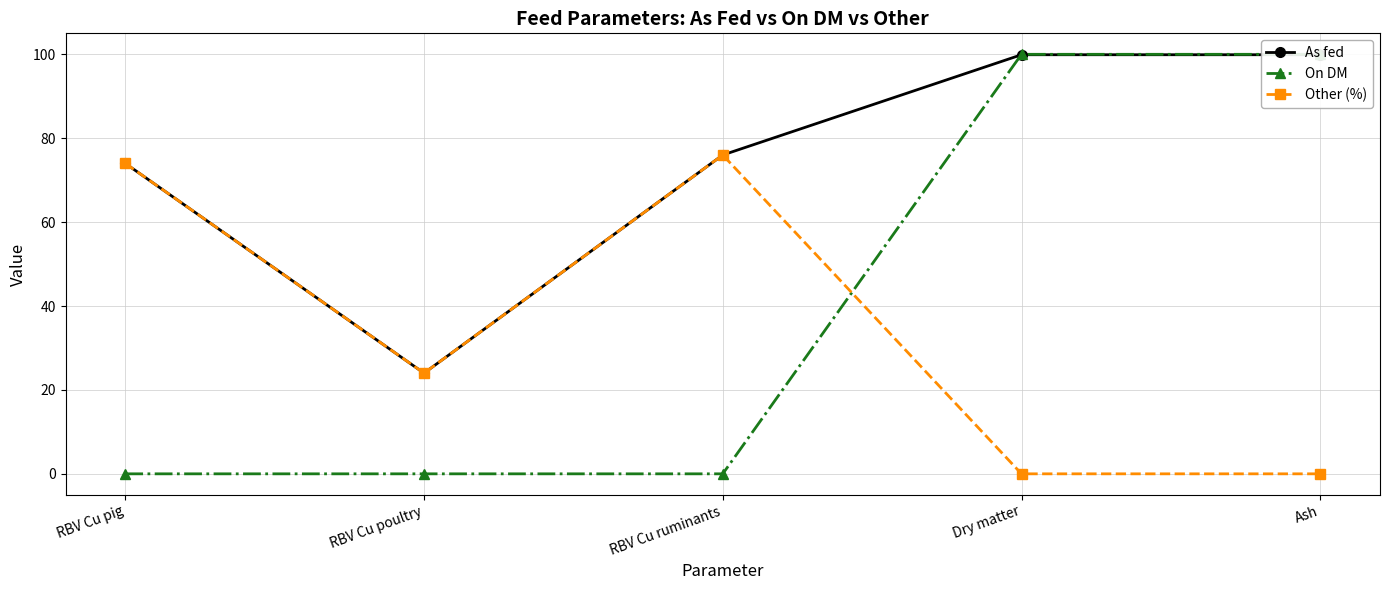

What position from the left is RBV Cu ruminants?

3